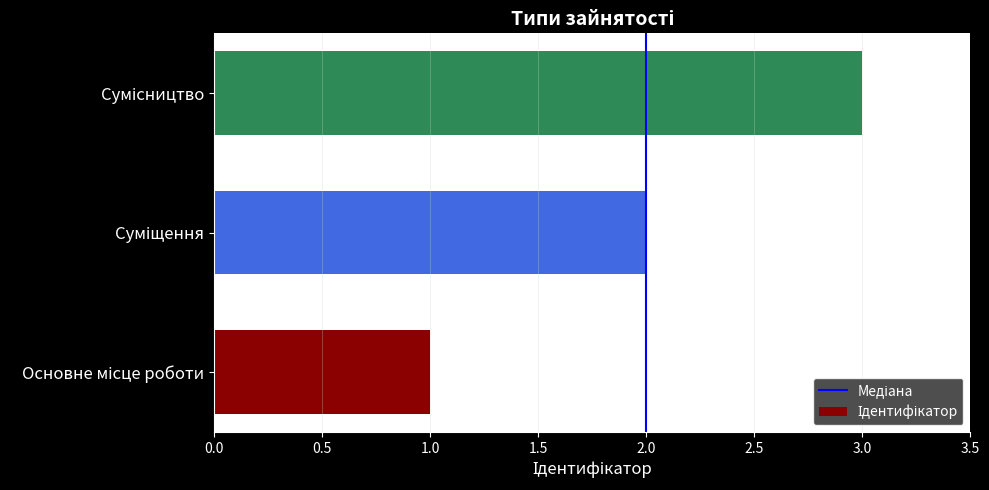

What is the greatest value displayed?

3